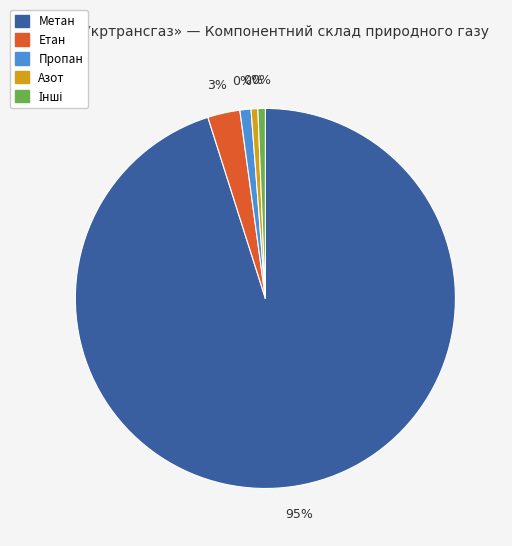

To the nearest percent, what is the difference between the largest and smallest slice percentages?

95%